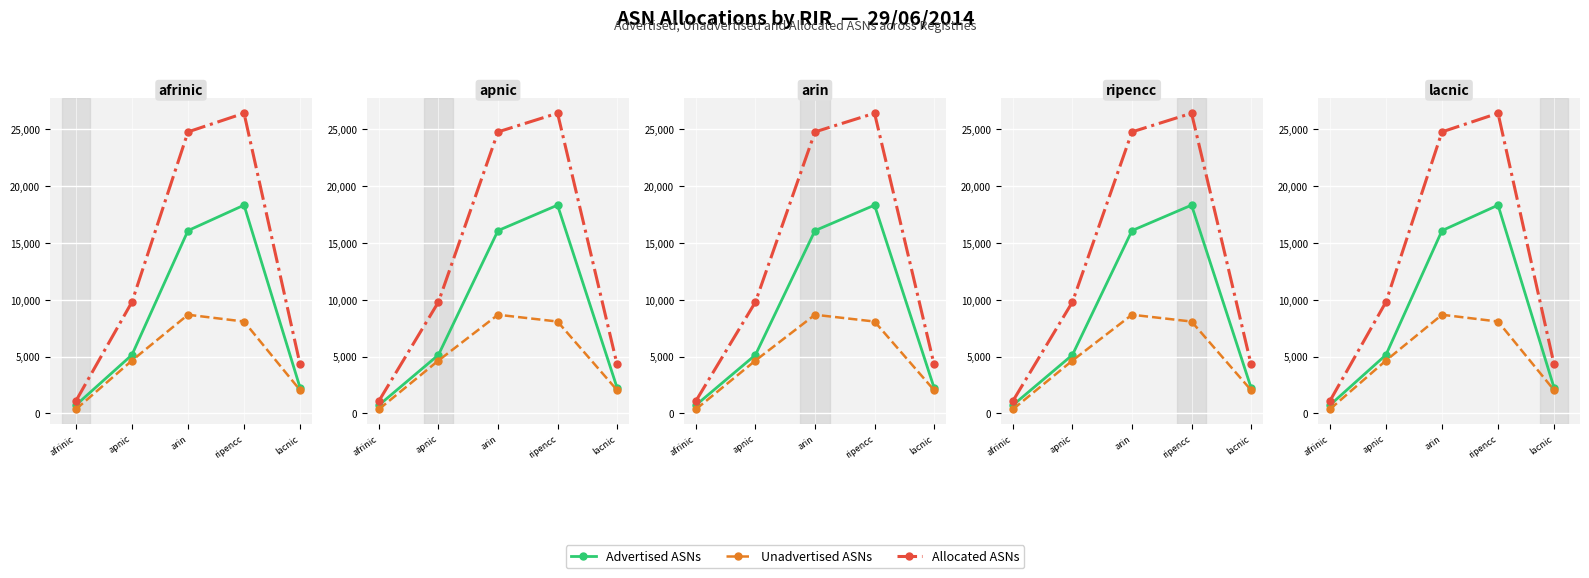

How many lines are shown in the chart?

3